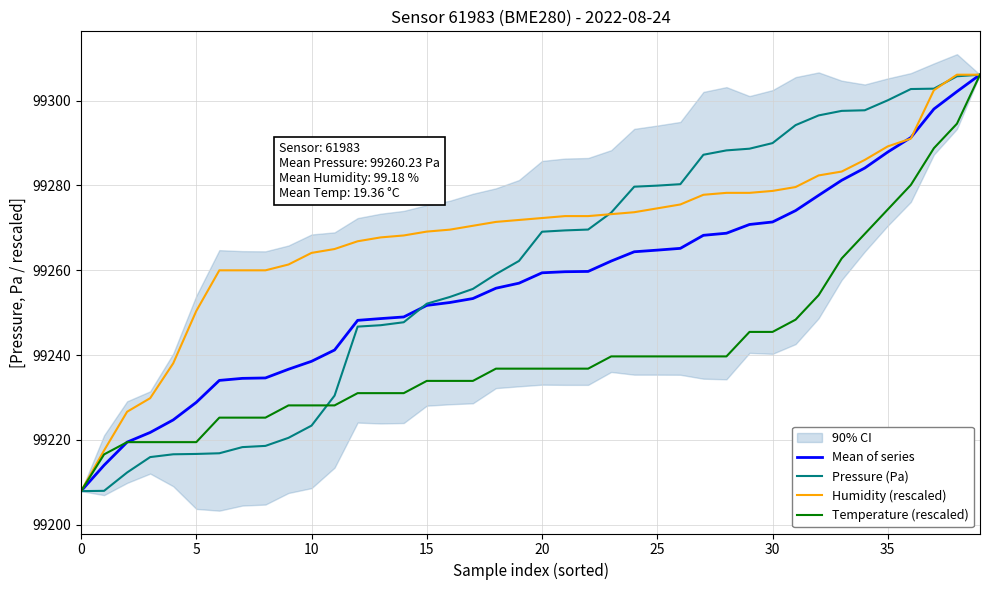

Is it true that Temperature (rescaled) equals 99239.7 at 25?

True